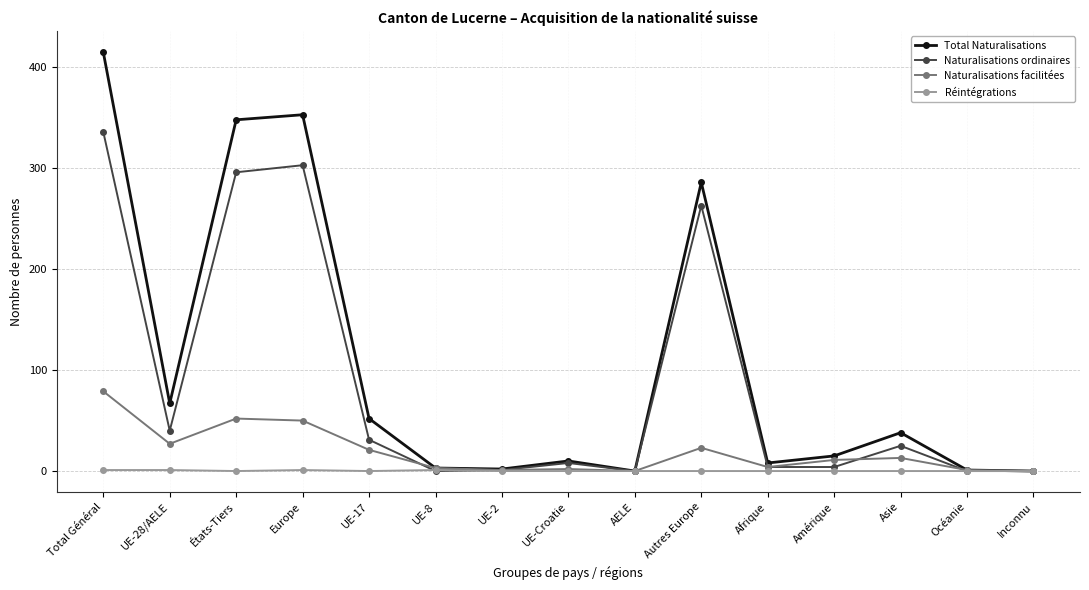

True or false: Naturalisations facilitées has a value of 2 at UE-Croatie.

True